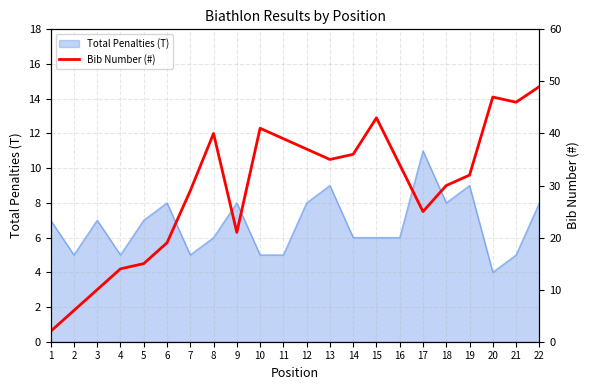

At which category does the chart reach its peak across all series?

22